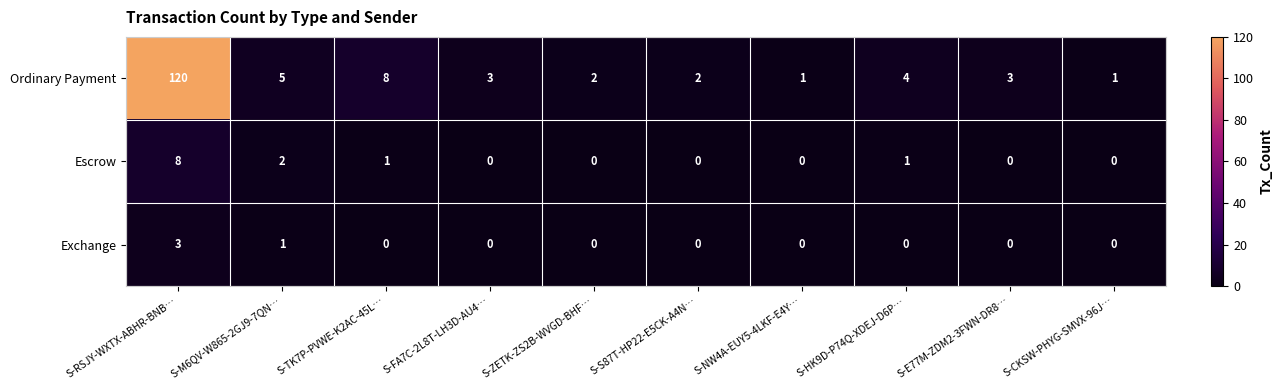

What is the difference between the maximum and minimum values in the Ordinary Payment series?

119